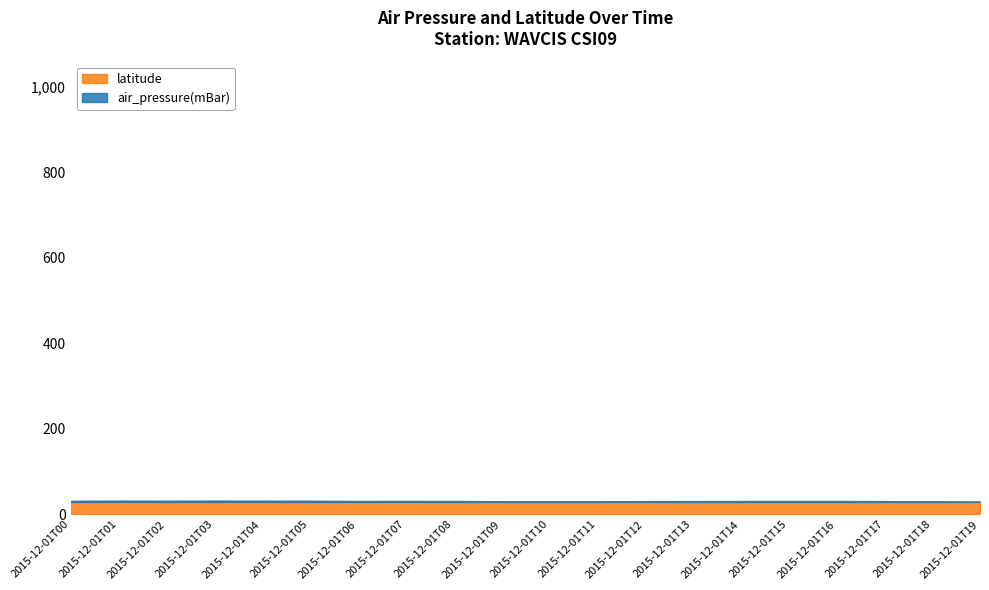

True or false: air_pressure(mBar) has more than 1 points higher than both neighbors.

True